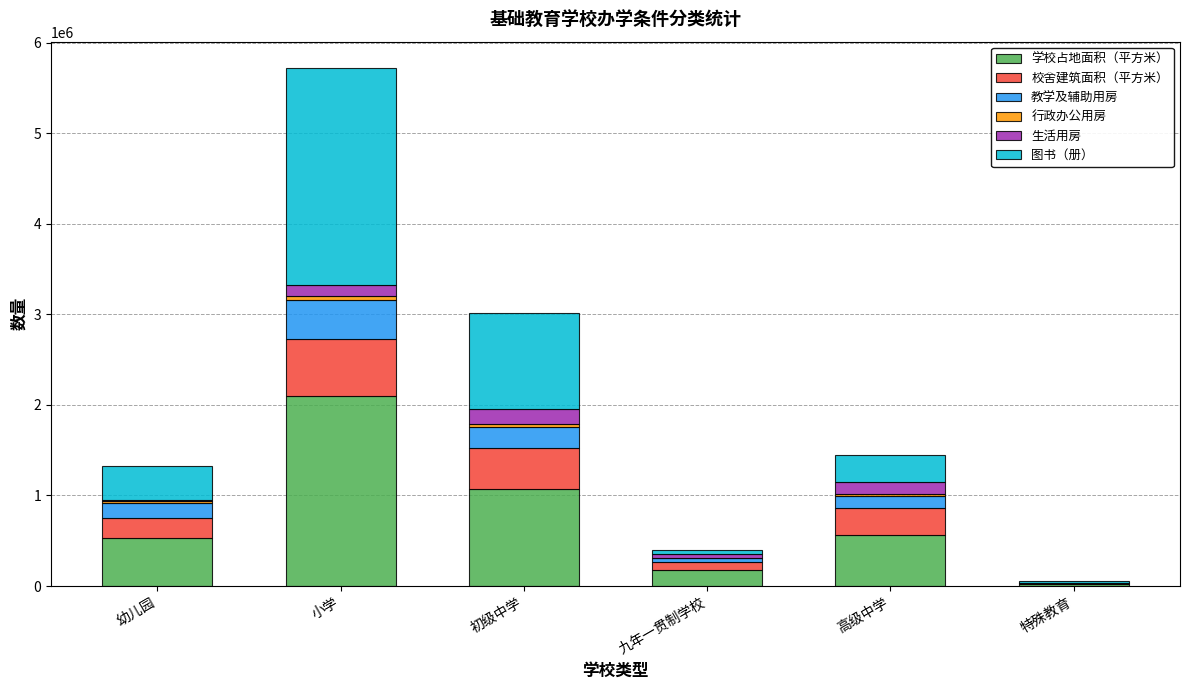

What is the highest value of the 学校占地面积（平方米） series?

2100122.4